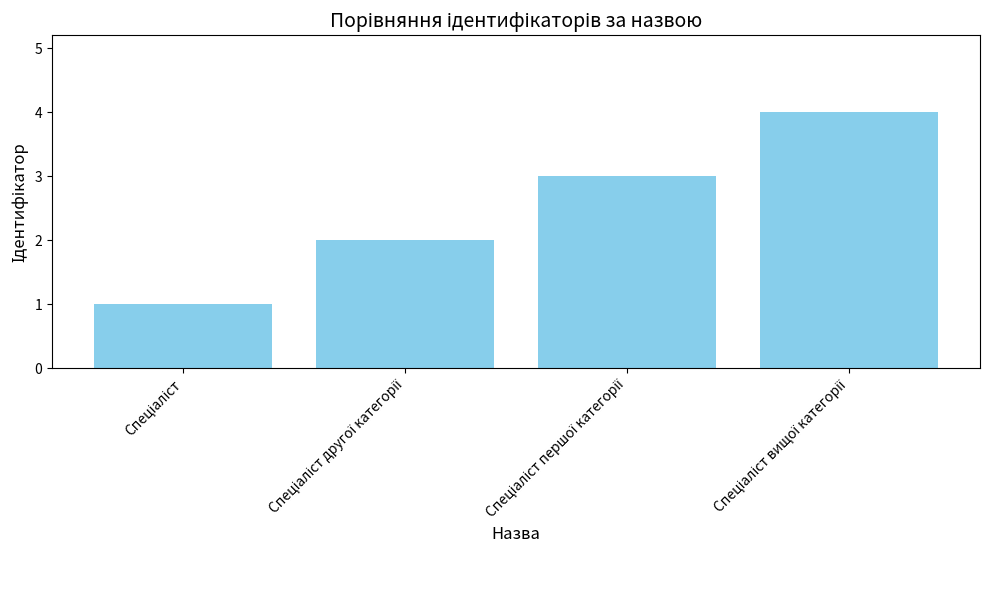

What is the difference between the maximum and minimum values?

3